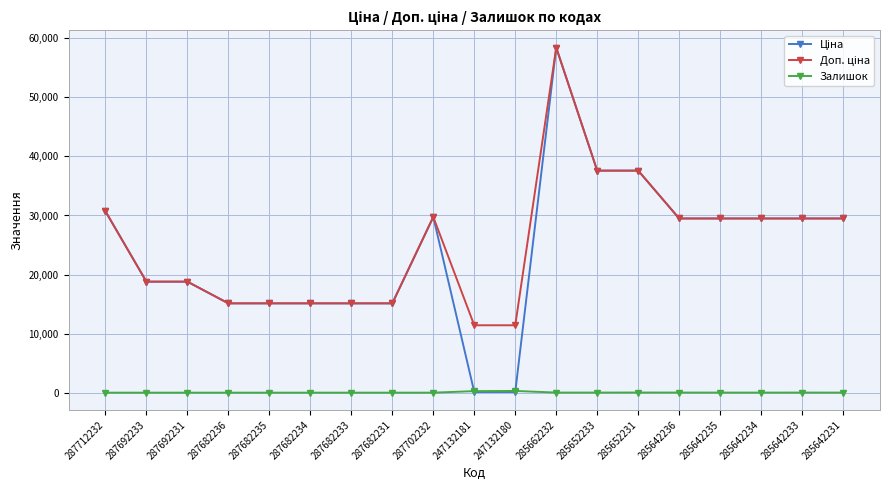

True or false: Залишок has a value of 10.0 at 285642234.

True